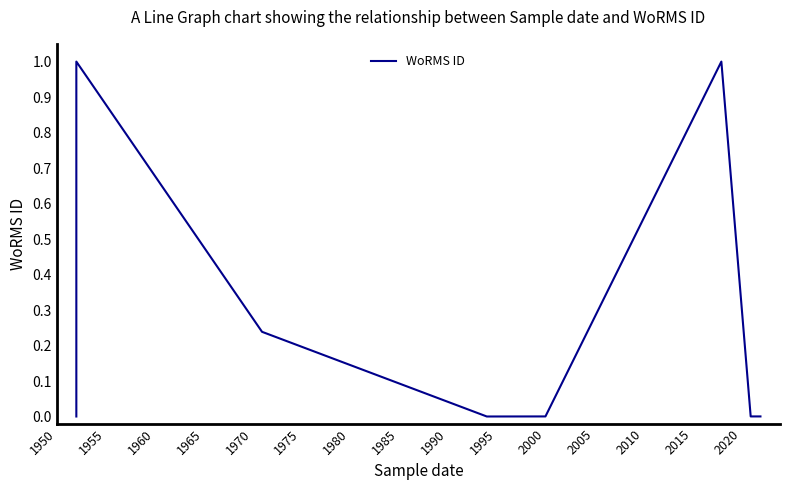

Reading left to right, extract all data points from this chart.

0.0	1.0	0.2	0.0	0.0	1.0	0.0	0.0	0.0	0.0